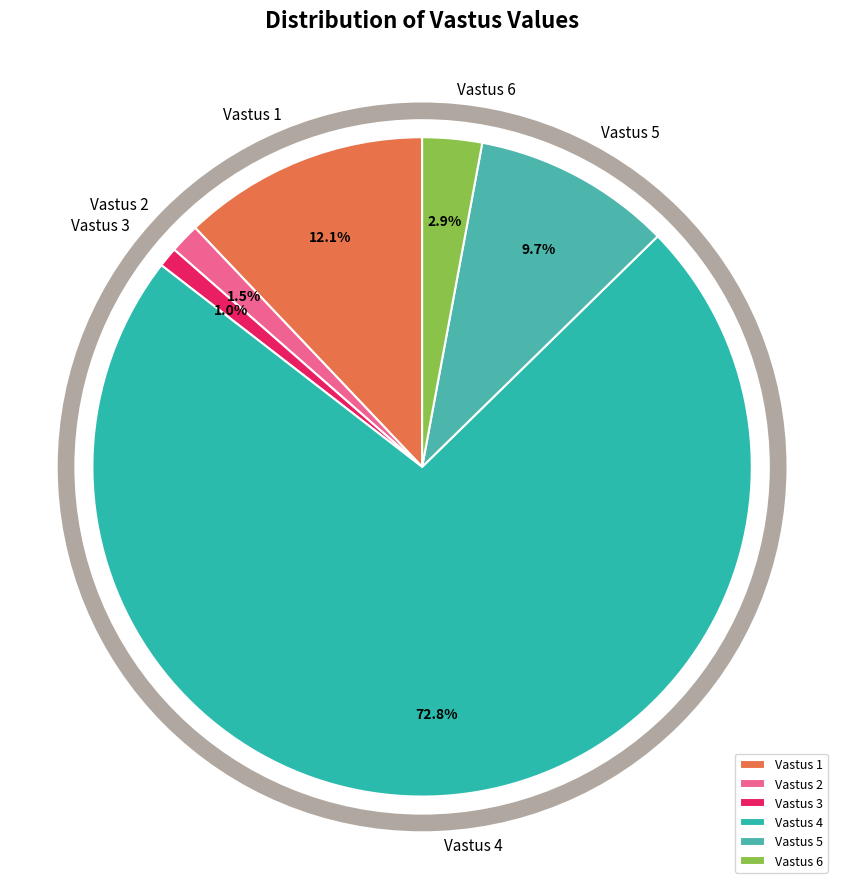

Does Vastus 1 represent more than half of the total?

No